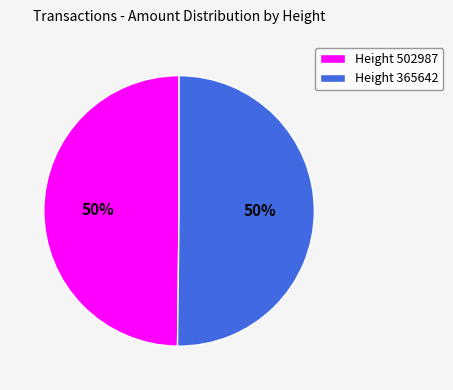

Is the sum of Height 365642 and Height 502987 greater than half?

Yes